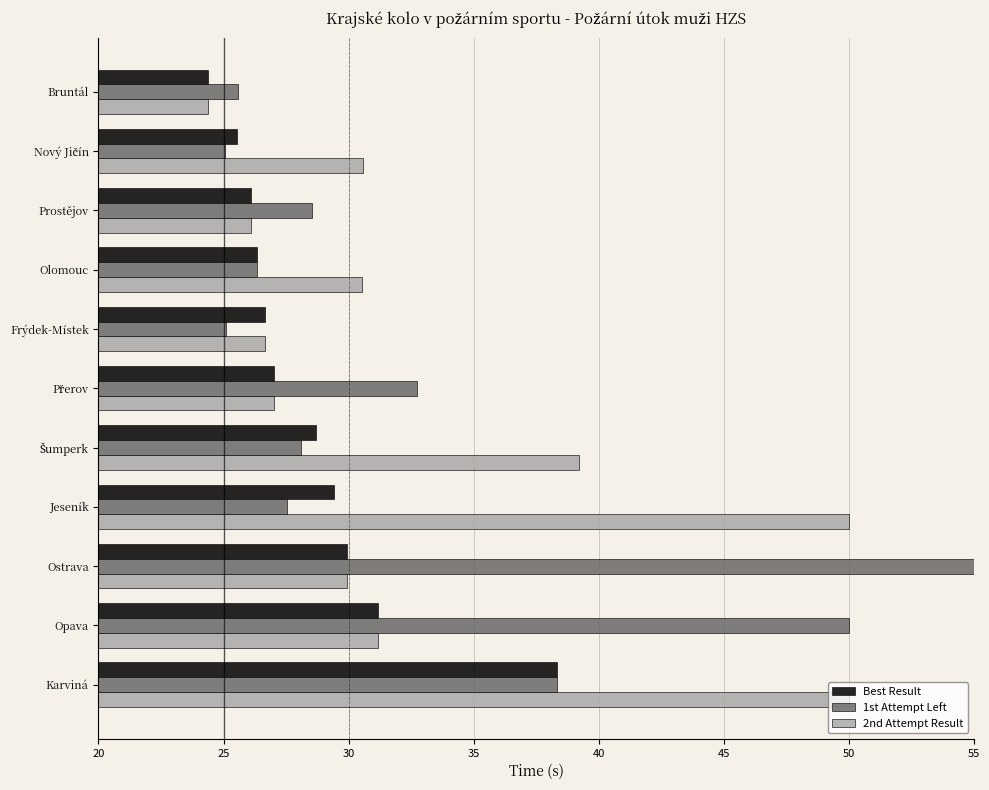

Which series changed the most between Frýdek-Místek and Opava?

1st Attempt Left